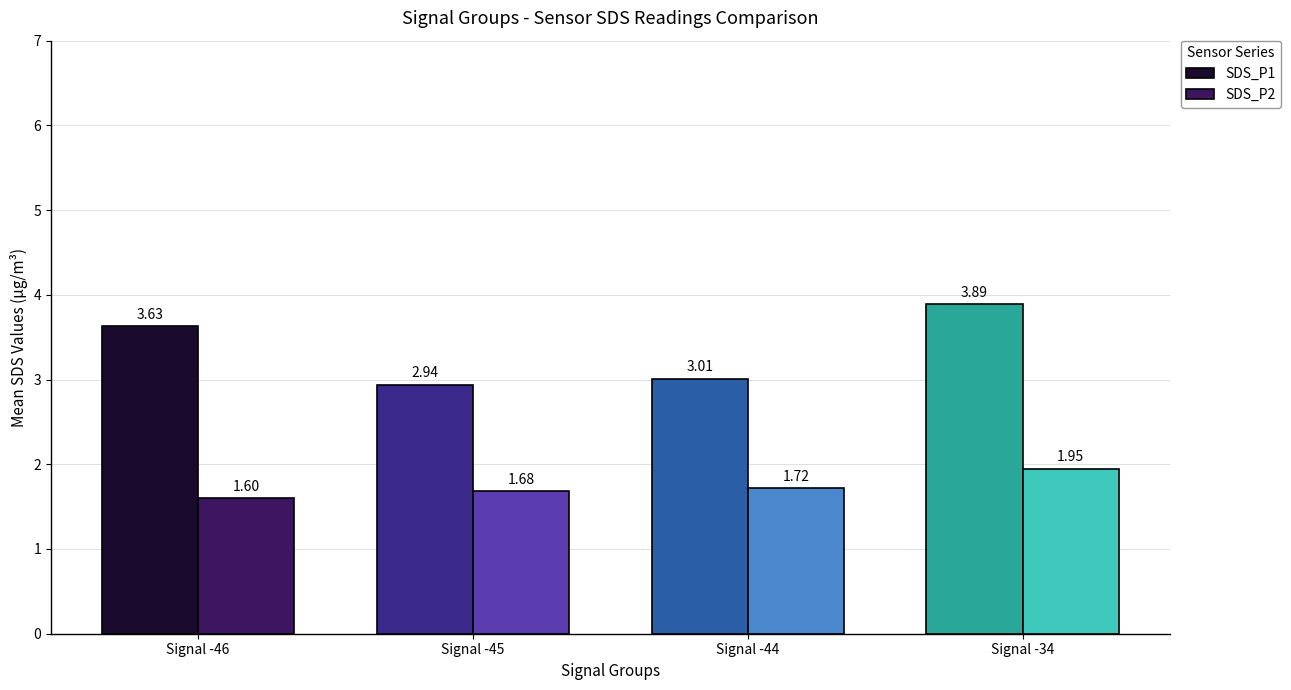

What is the minimum value for SDS_P2?

1.6